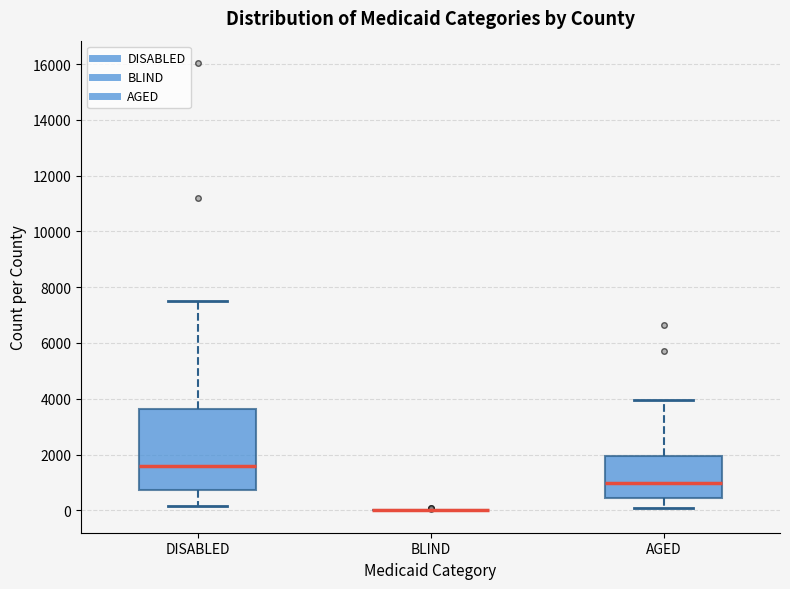

Reading left to right, read every box against the y-axis: the position of its median line, the range the box covers, and the ends of its whiskers. The values are not printed on the chart, so give them approximately, as read against the axis.

DISABLED: median 1600, box 800 to 3600, whiskers 200 to 7600
BLIND: box collapsed to a line at 0, whiskers 0 to 0
AGED: median 1000, box 400 to 2000, whiskers 0 to 4000